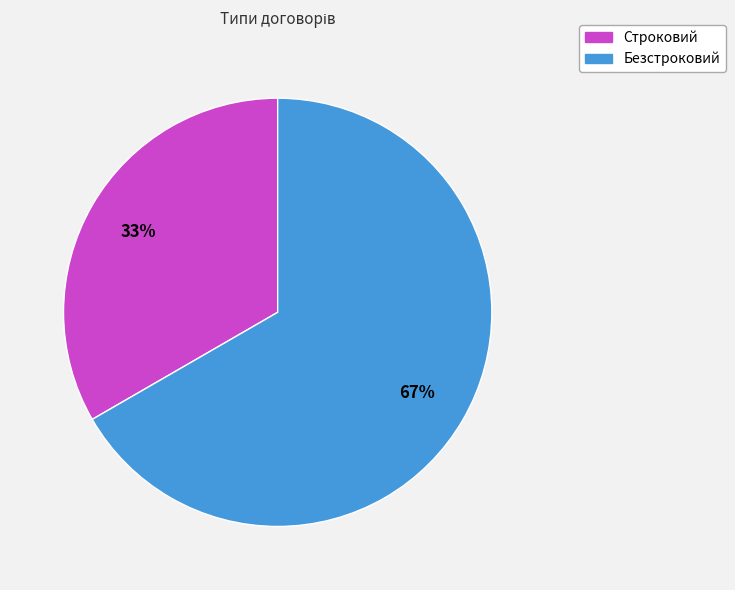

Combined, do Строковий and Безстроковий account for over 50%?

Yes